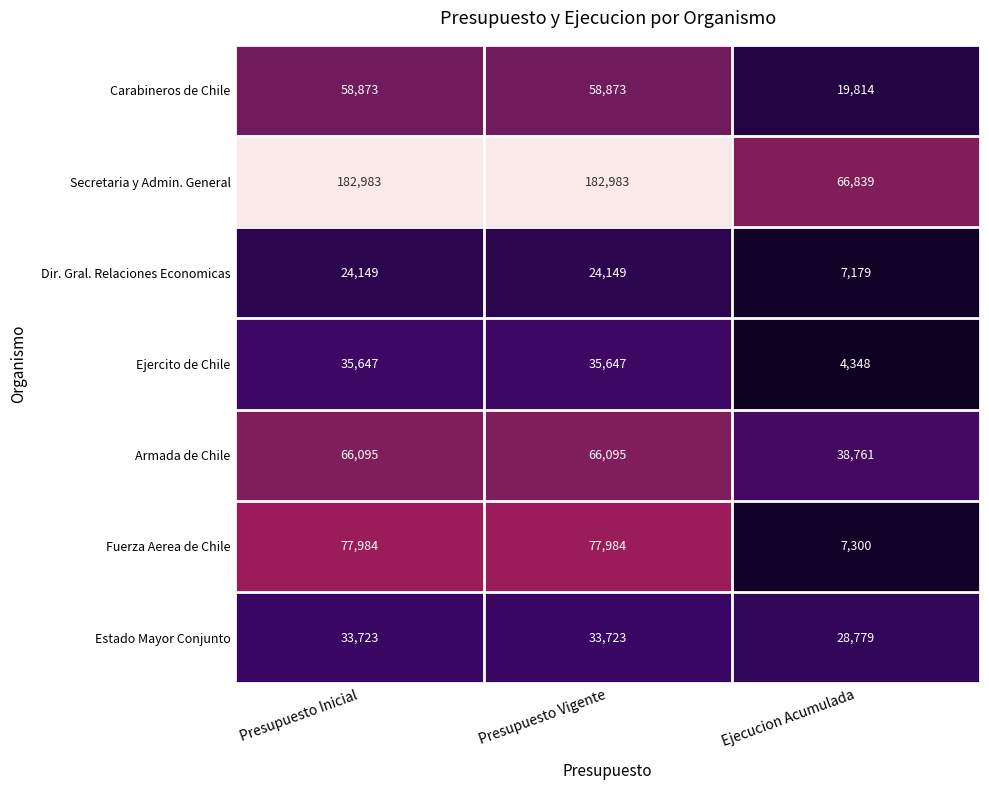

What is the total value across all series at Presupuesto Vigente?

479454